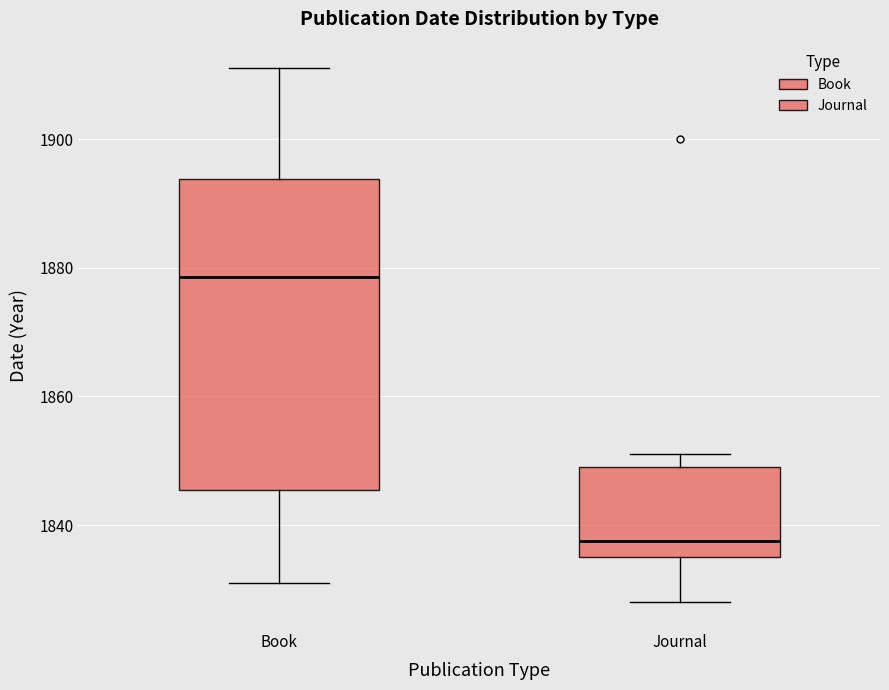

Reading left to right, read every box against the y-axis: the position of its median line, the range the box covers, and the ends of its whiskers. The values are not printed on the chart, so give them approximately, as read against the axis.

Book: median 1878, box 1846 to 1894, whiskers 1832 to 1912
Journal: median 1838, box 1836 to 1850, whiskers 1828 to 1852